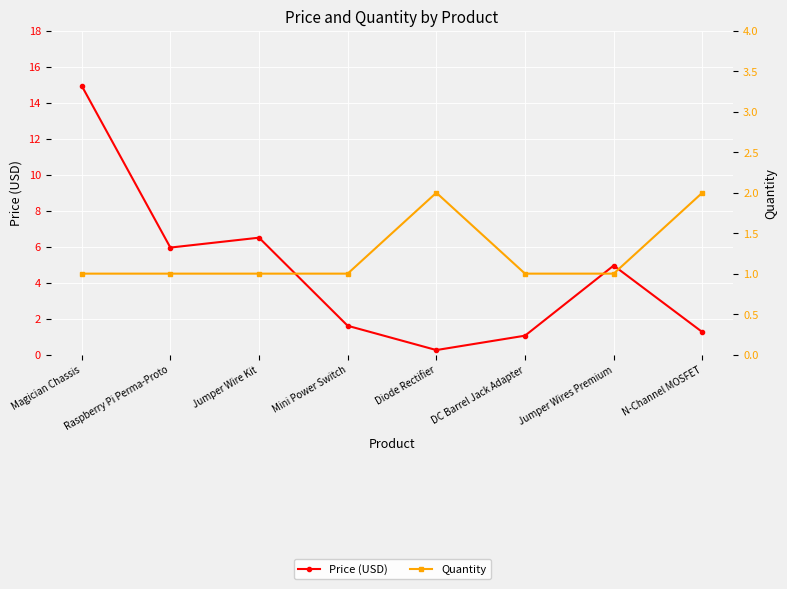

True or false: Price (USD) has a value of 24.3 at Magician Chassis.

False